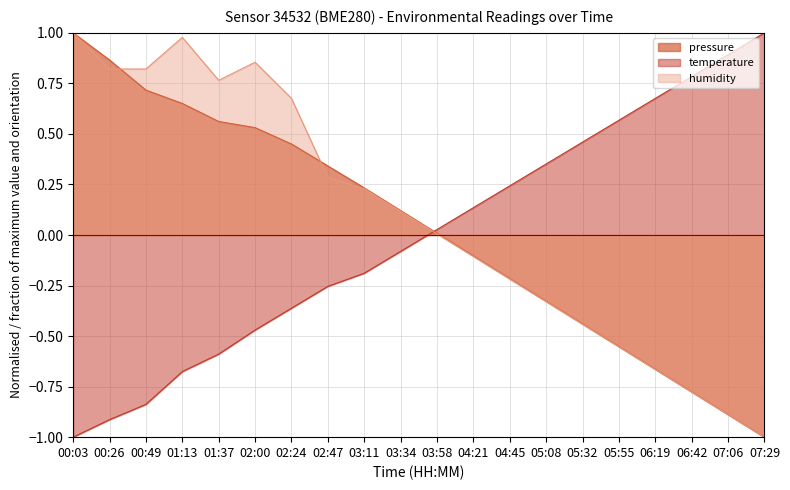

After their last crossing, which series has the higher values: pressure or temperature?

pressure